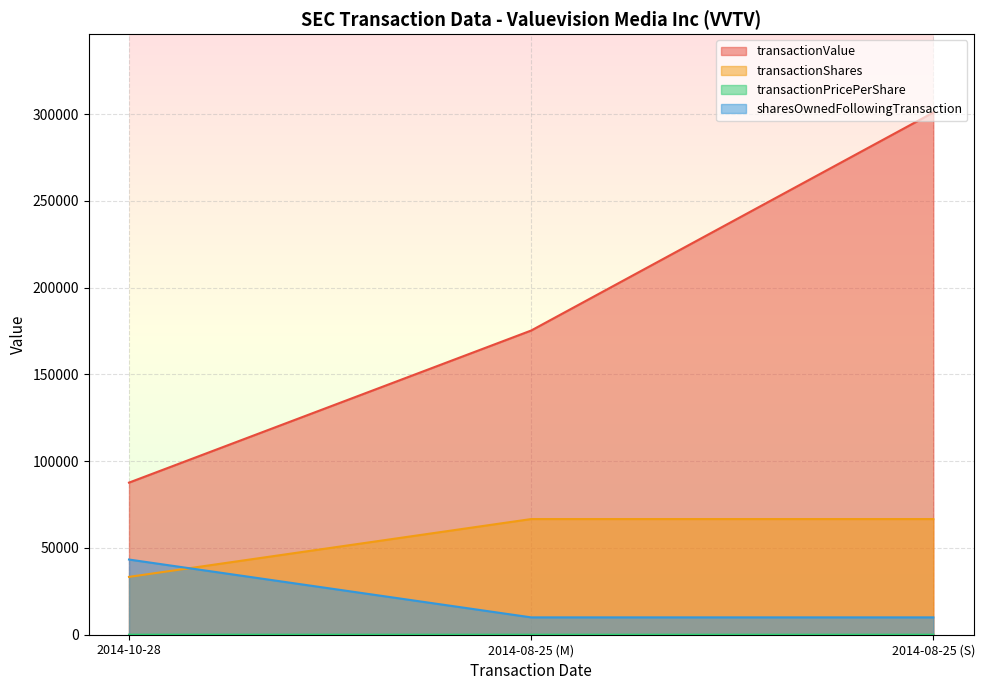

Is it true that sharesOwnedFollowingTransaction equals 16854.9 at 2014-08-25 (M)?

False